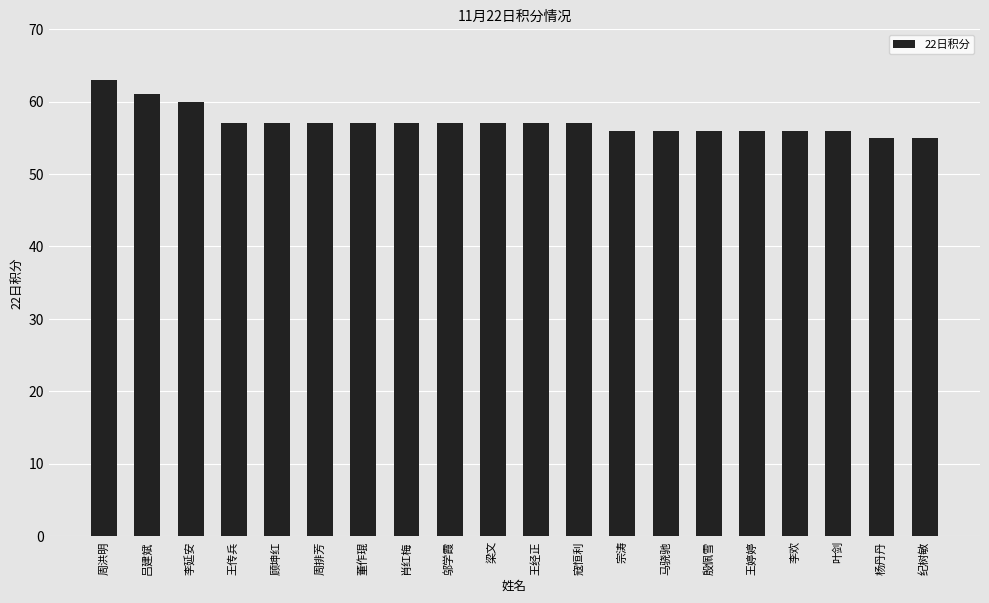

The chart shows a value of 56 at 李欢. True or false?

True